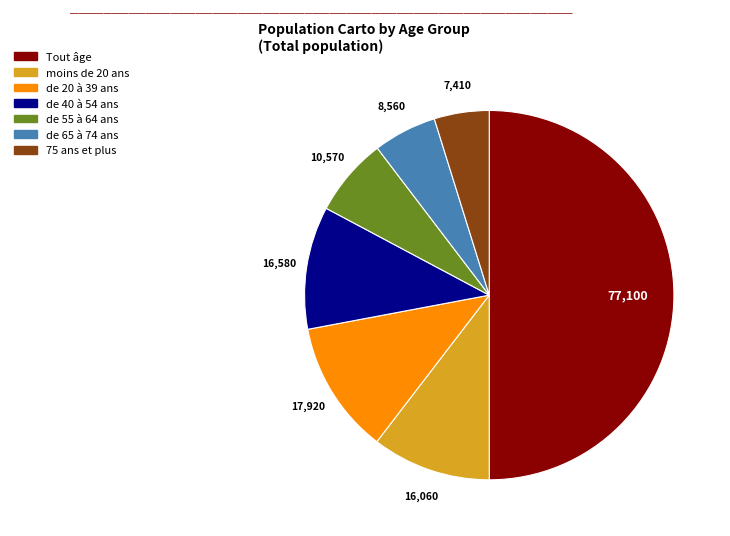

What is the smallest slice in the pie chart?

75 ans et plus